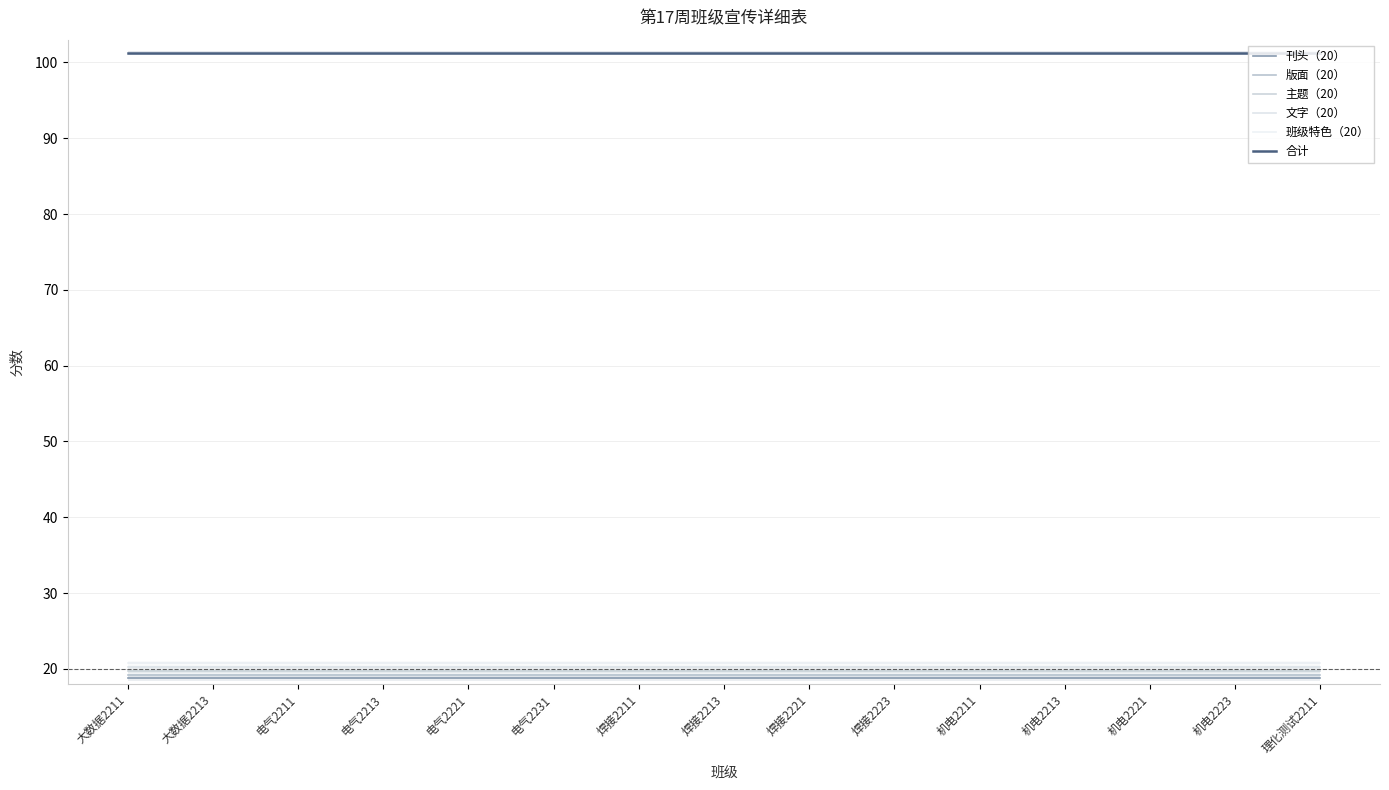

True or false: 刊头（20） has more than 2 points higher than both neighbors.

False